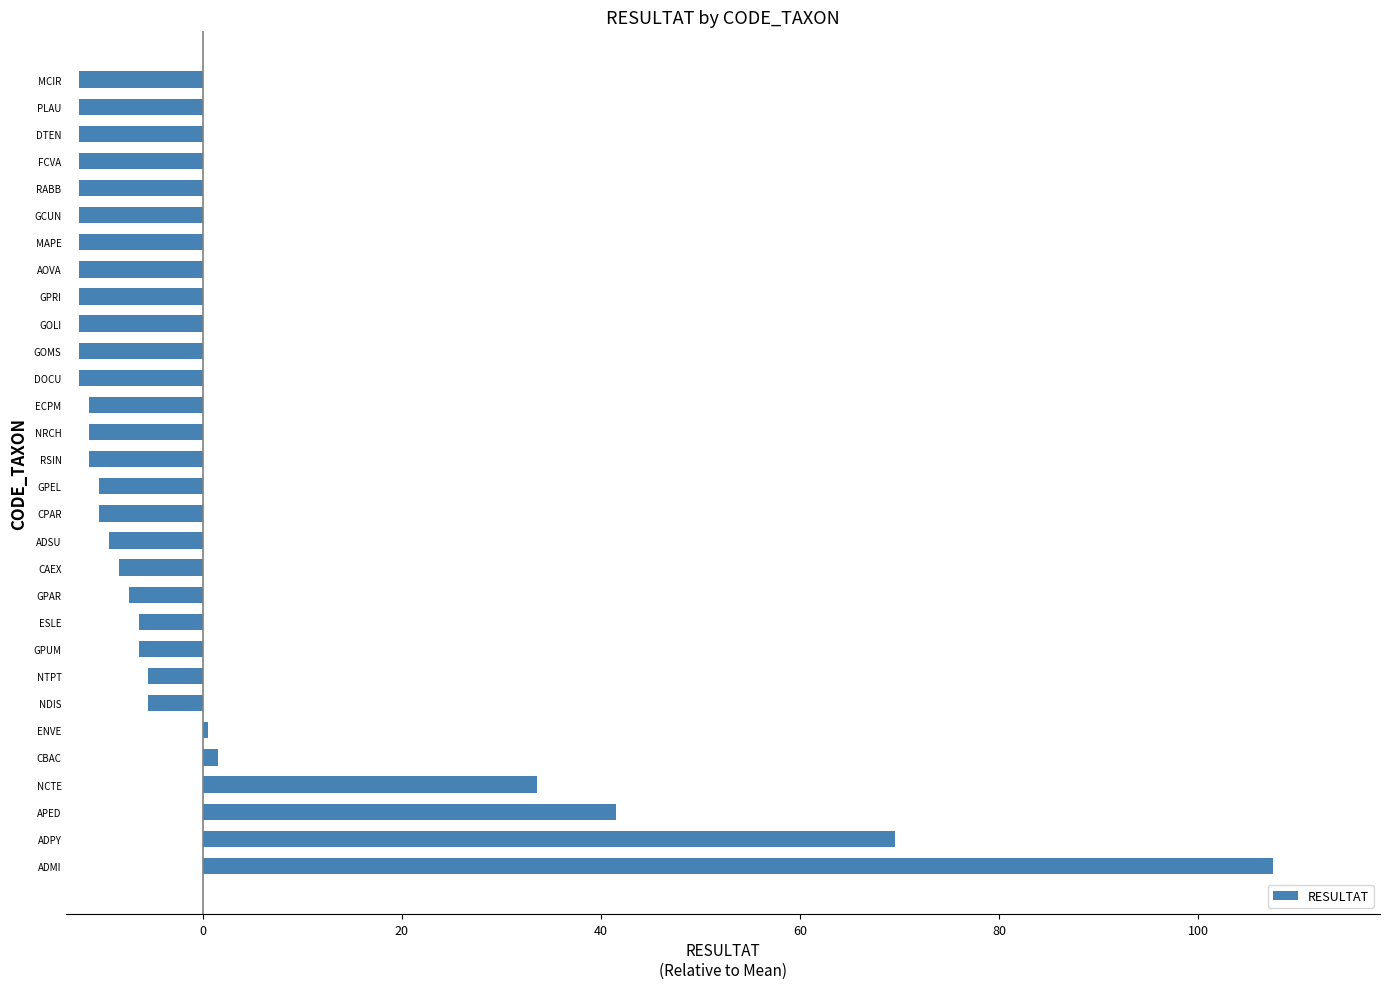

Reading bottom to top, what are all the values shown in this chart?

ADMI=107.5	ADPY=69.5	APED=41.5	NCTE=33.5	CBAC=1.5	ENVE=0.5	NDIS=-5.5	NTPT=-5.5	GPUM=-6.5	ESLE=-6.5	GPAR=-7.5	CAEX=-8.5	ADSU=-9.5	CPAR=-10.5	GPEL=-10.5	RSIN=-11.5	NRCH=-11.5	ECPM=-11.5	DOCU=-12.5	GOMS=-12.5	GOLI=-12.5	GPRI=-12.5	AOVA=-12.5	MAPE=-12.5	GCUN=-12.5	RABB=-12.5	FCVA=-12.5	DTEN=-12.5	PLAU=-12.5	MCIR=-12.5